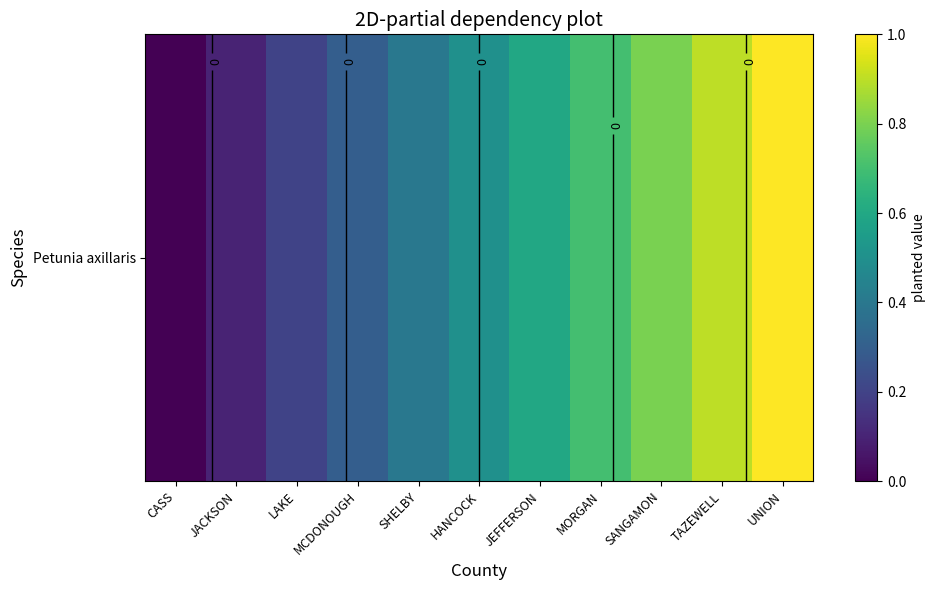

What is the change in value from JACKSON to SANGAMON?

+0.7